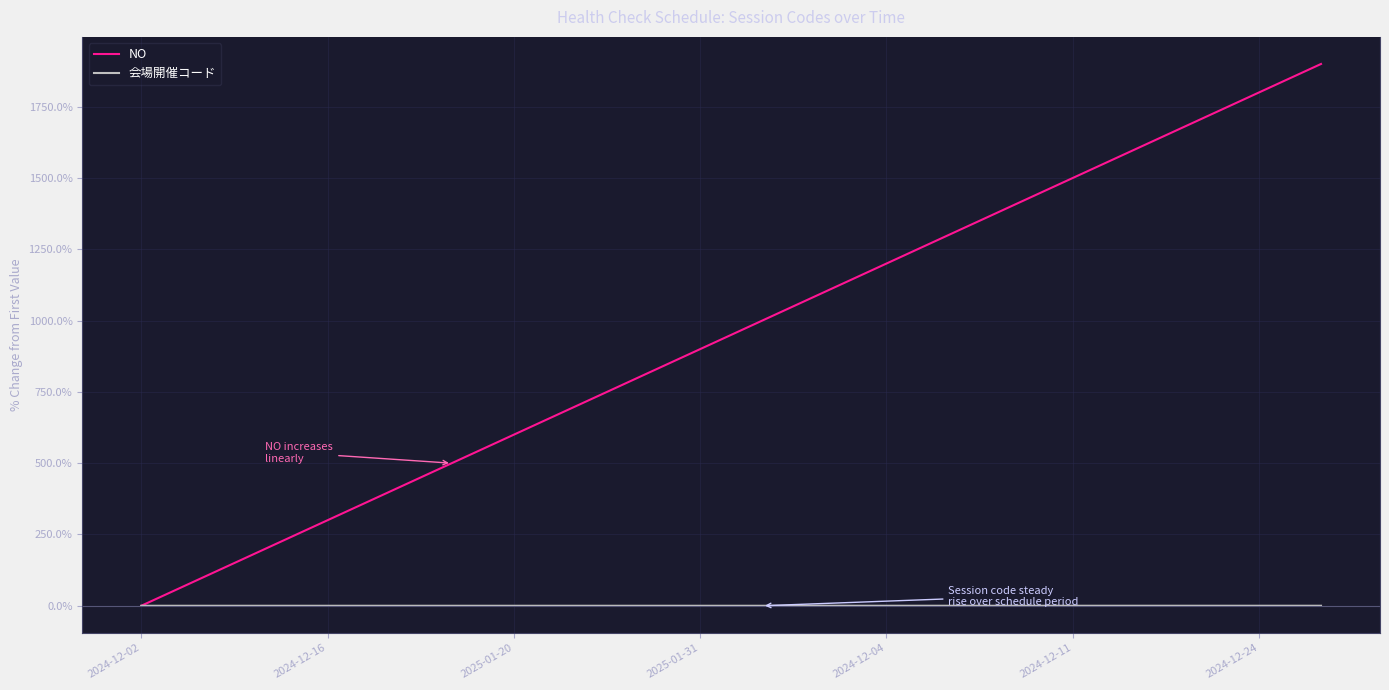

Rank the series by their maximum value, from highest to lowest.

NO, 会場開催コード